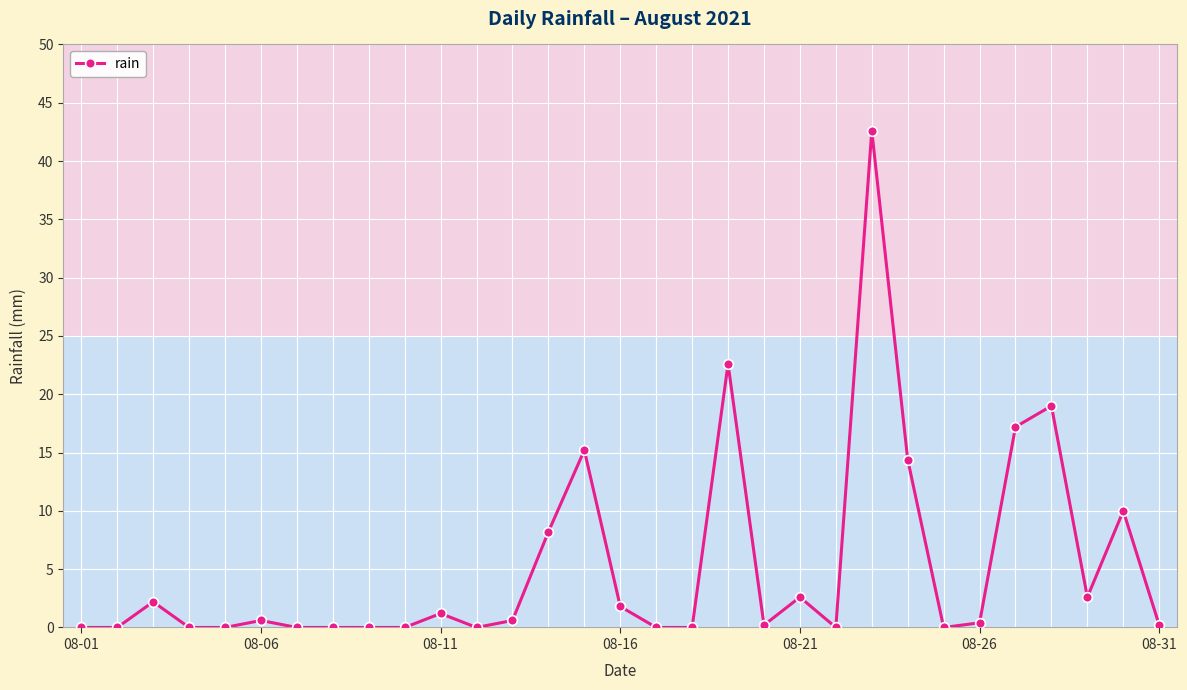

Count the number of categories in the chart.

31